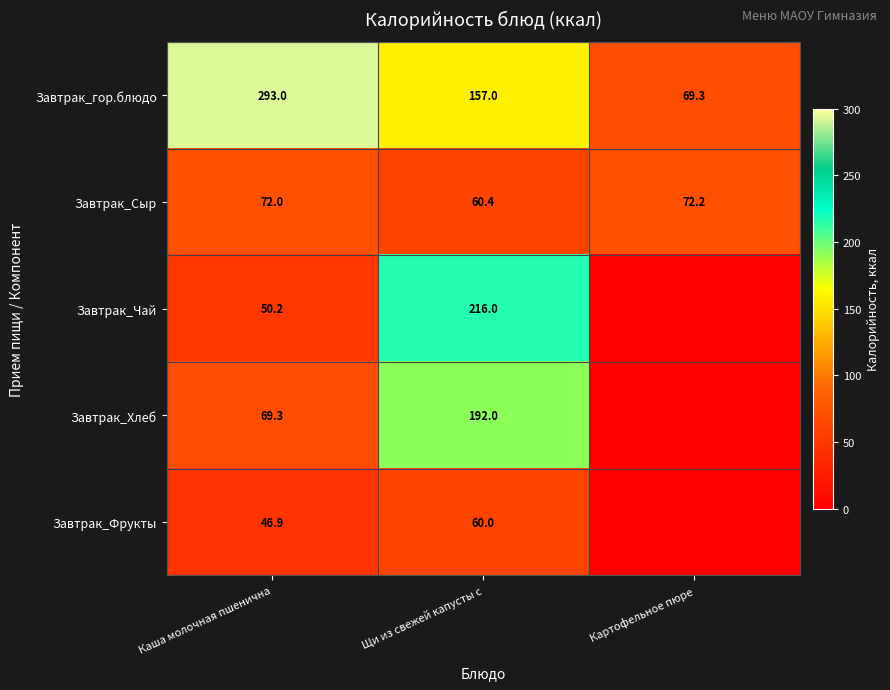

What is the greatest value displayed?

293.0